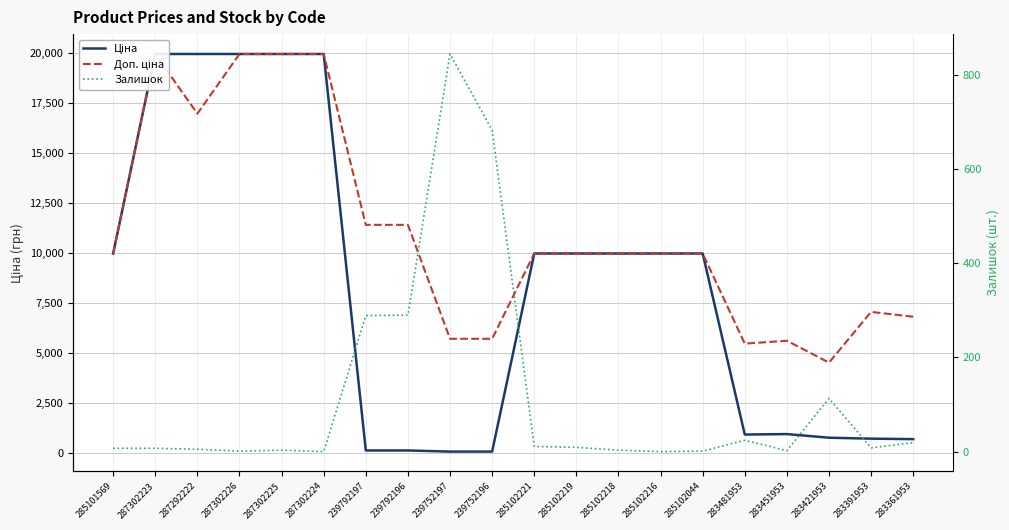

Where is the first local maximum for Доп. ціна?

287302223